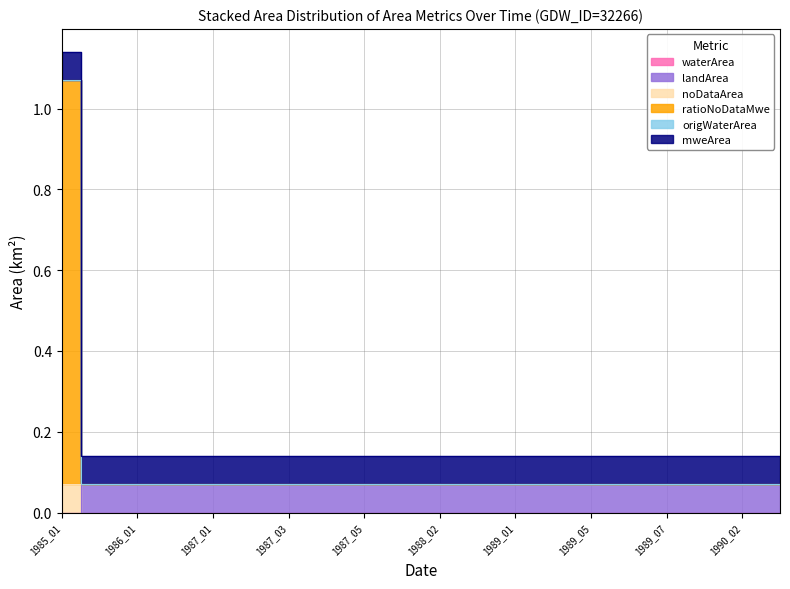

True or false: noDataArea and ratioNoDataMwe intersect in this chart.

False